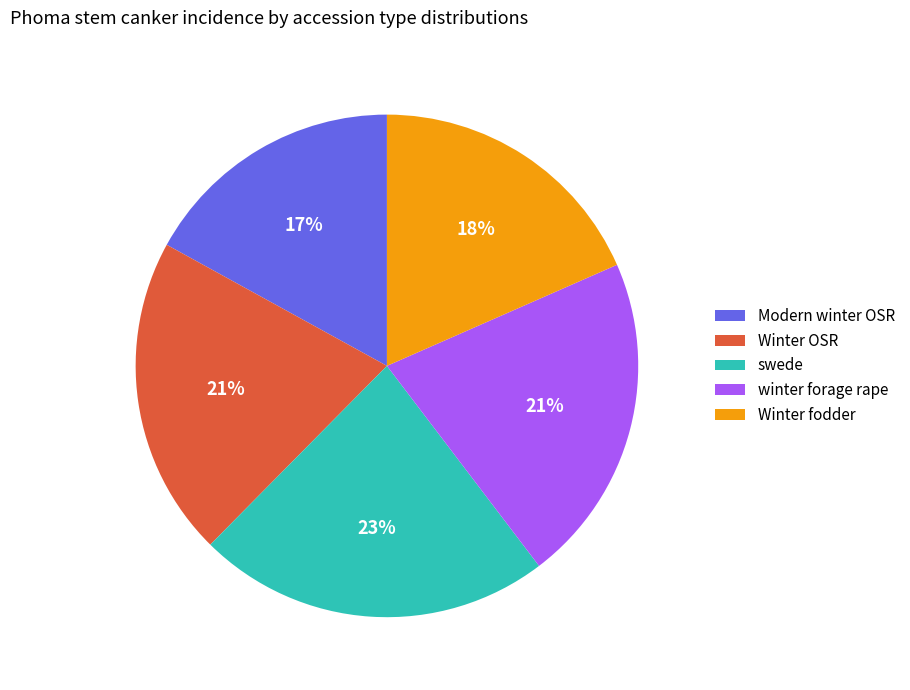

Count the number of slices in the pie.

5